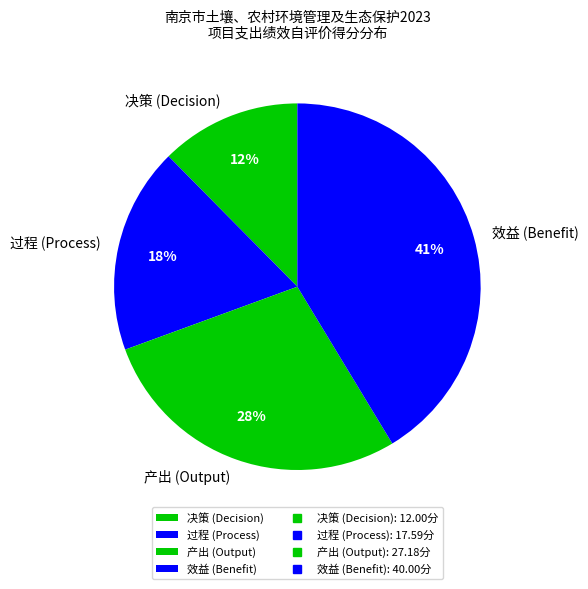

Does 决策 (Decision) account for over 50% of the chart?

No